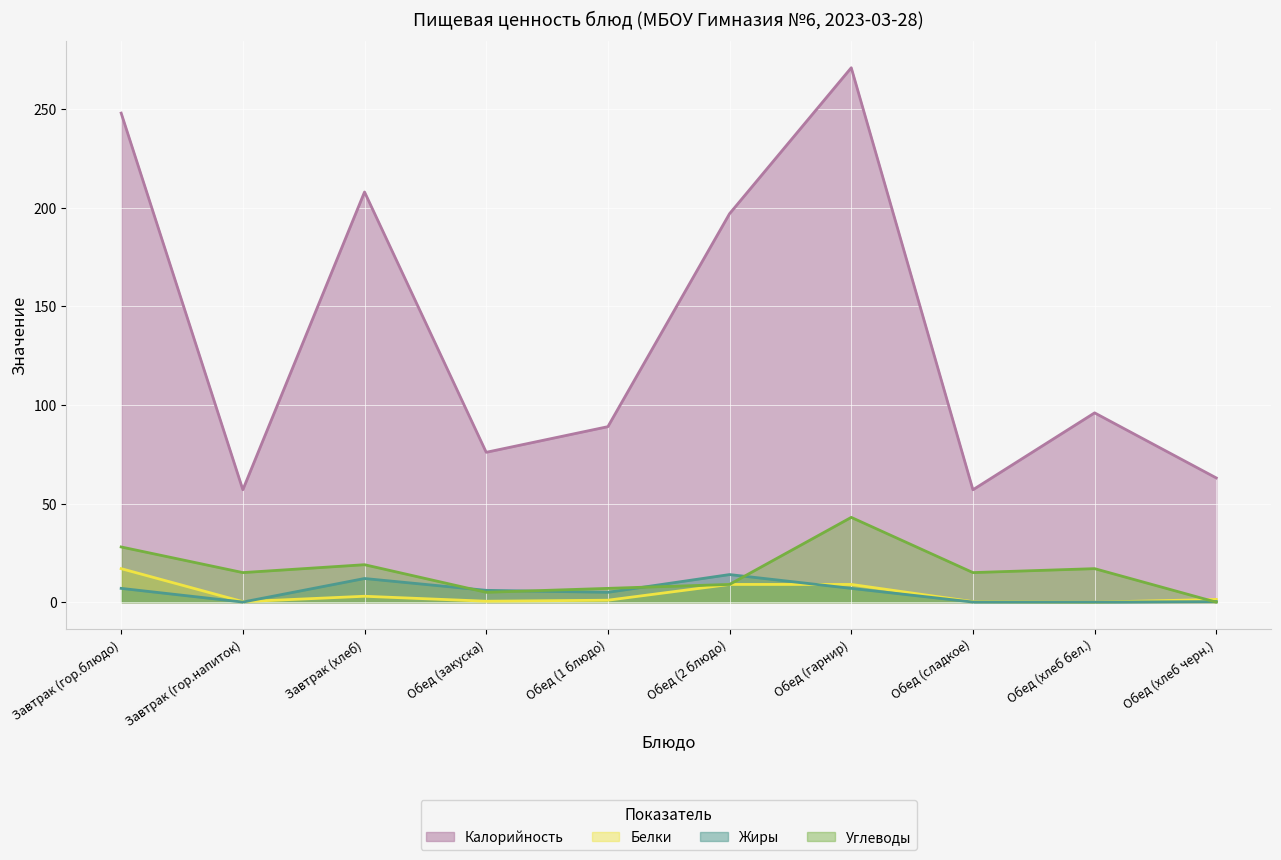

At which label does Белки first exceed 1?

Завтрак (гор.блюдо)